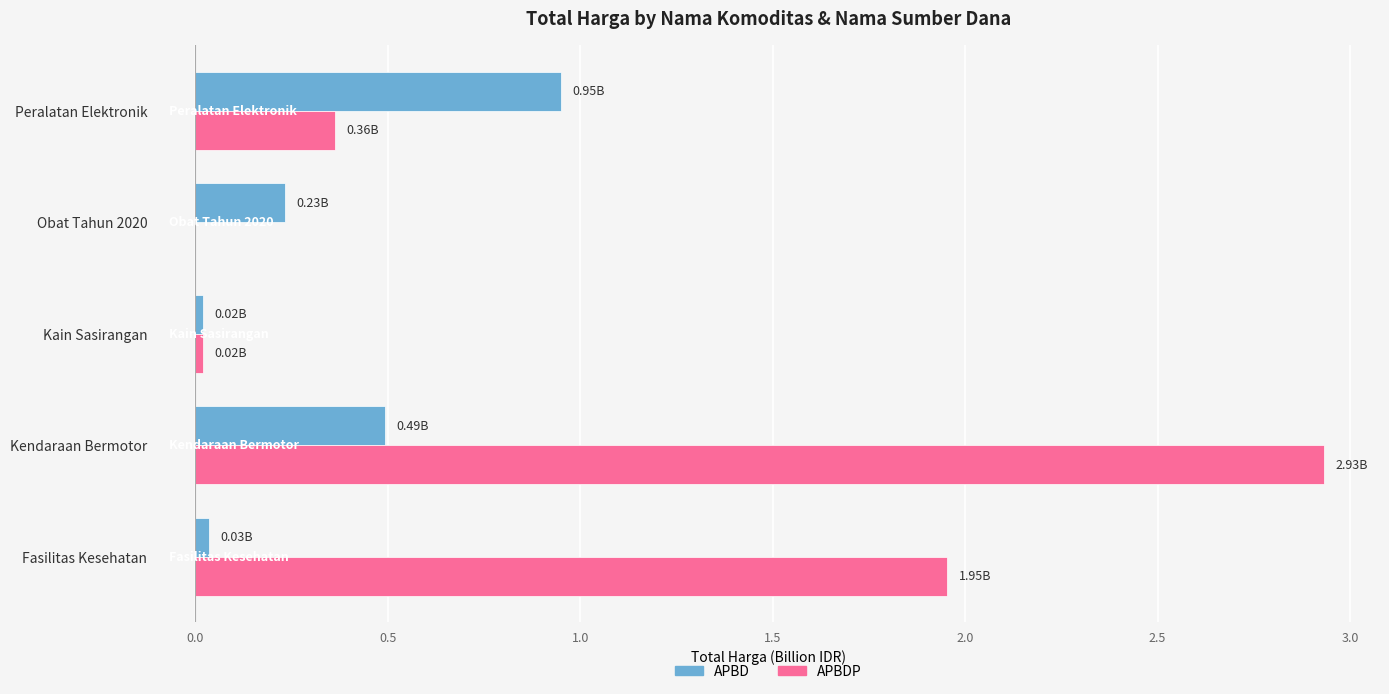

How many values in APBDP are above zero?

4